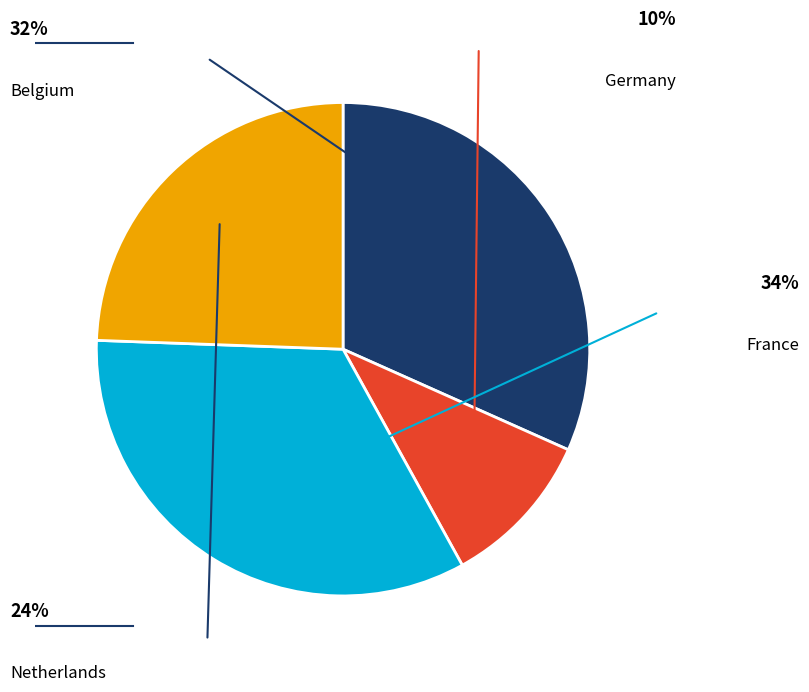

To the nearest percent, what portion does France represent?

34%